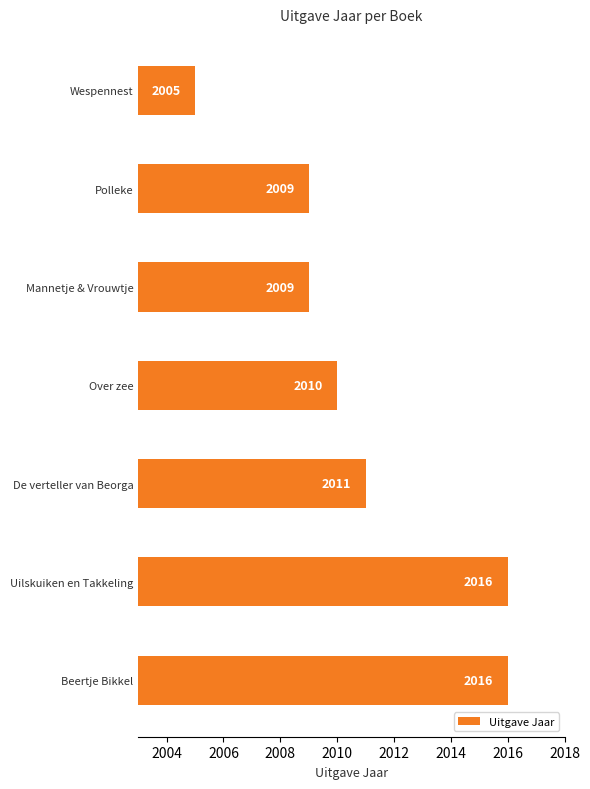

Which category has the lowest value across all series?

Wespennest